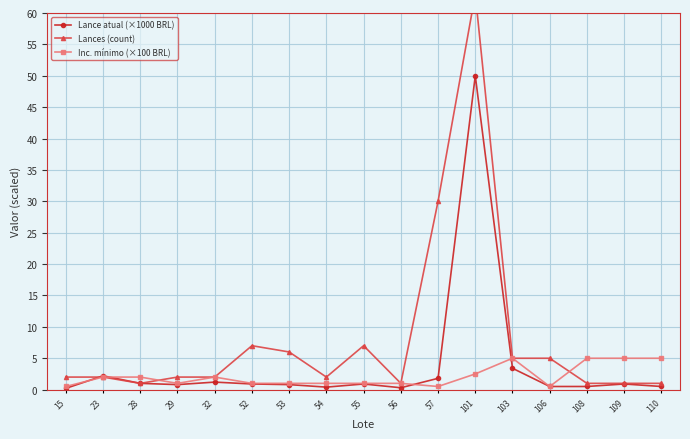

Does the chart display data point markers on the line(s)?

Yes